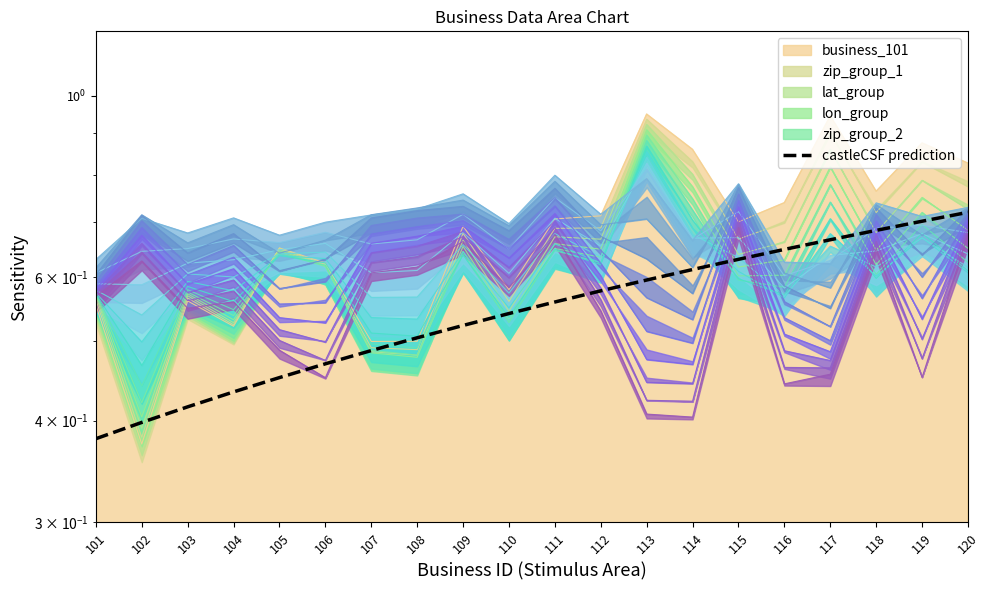

True or false: the data shows 0.6 at 115.

True